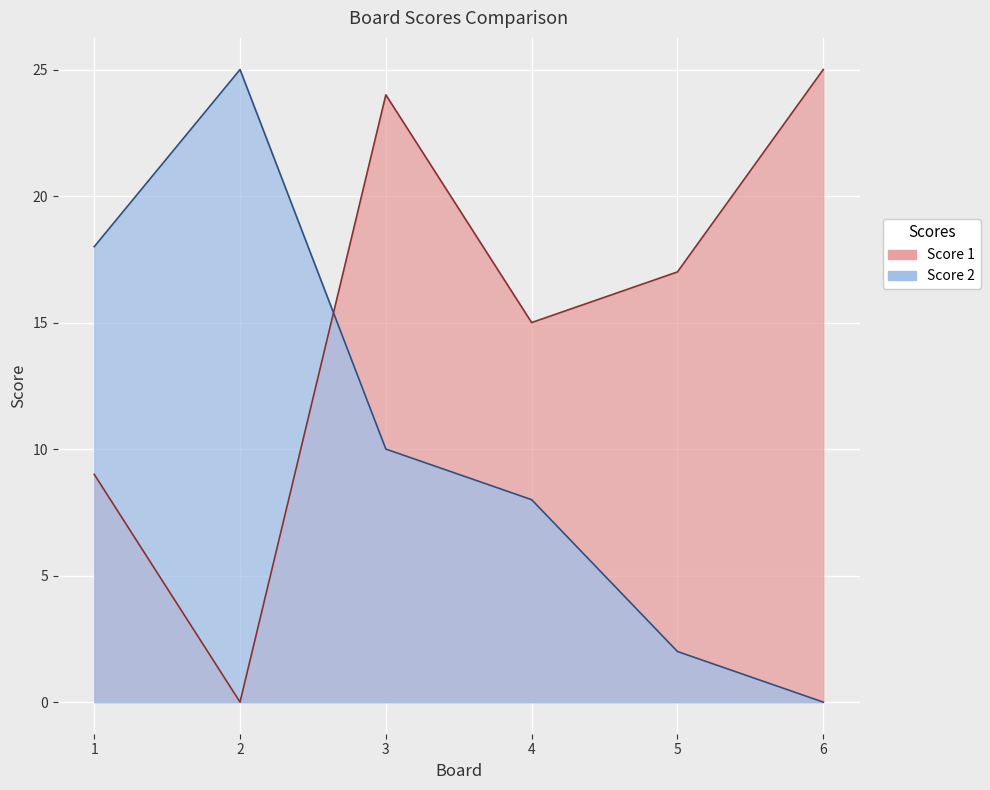

What is the maximum value for Score 2?

25